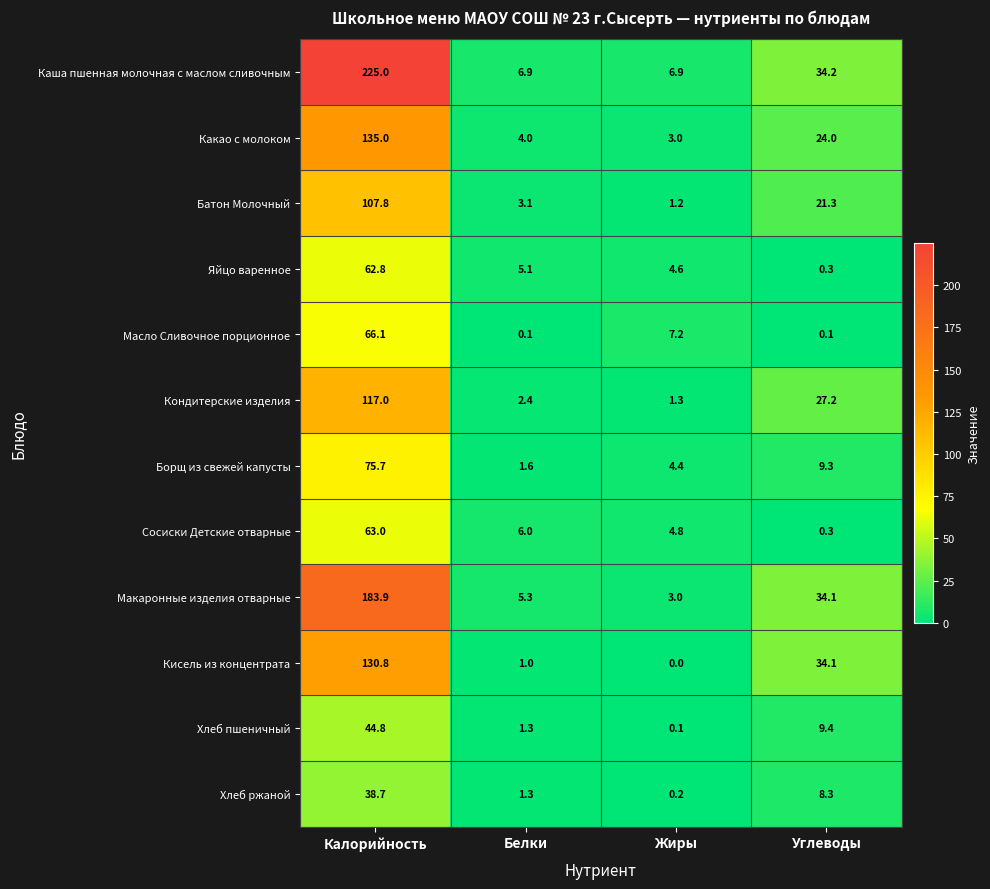

Read the Кондитерские изделия value at Калорийность.

117.0